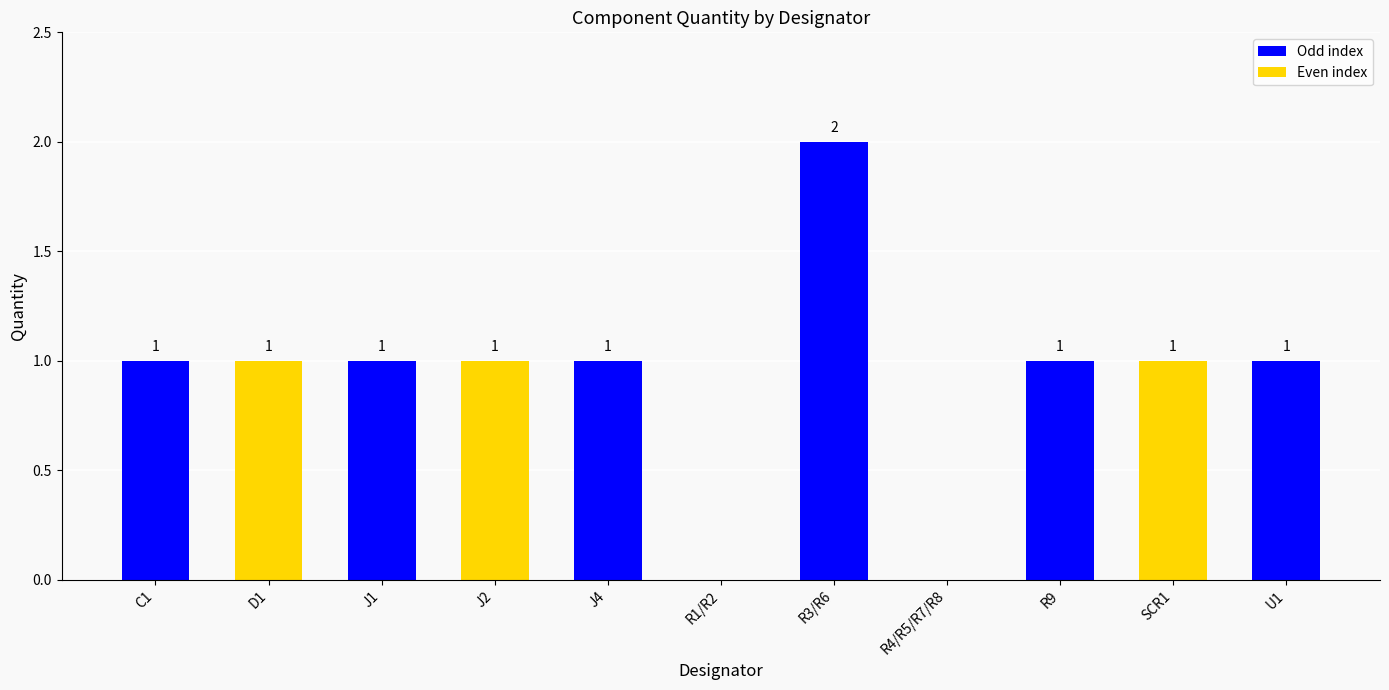

How many values are between 1 and 2?

9